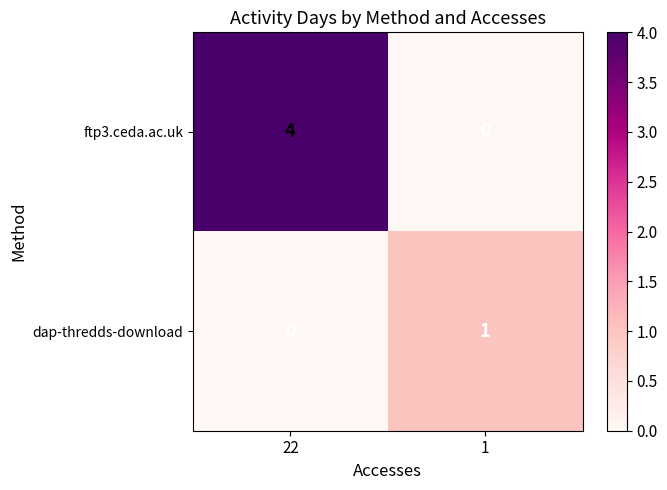

Reading right to left, list all the values displayed in this chart.

ftp3.ceda.ac.uk: 0	4
dap-thredds-download: 1	0